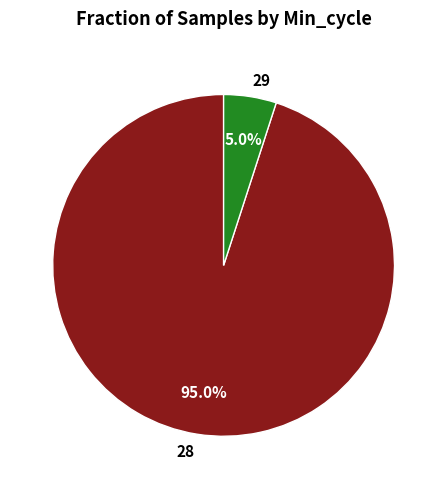

Does 28 represent more than half of the total?

Yes